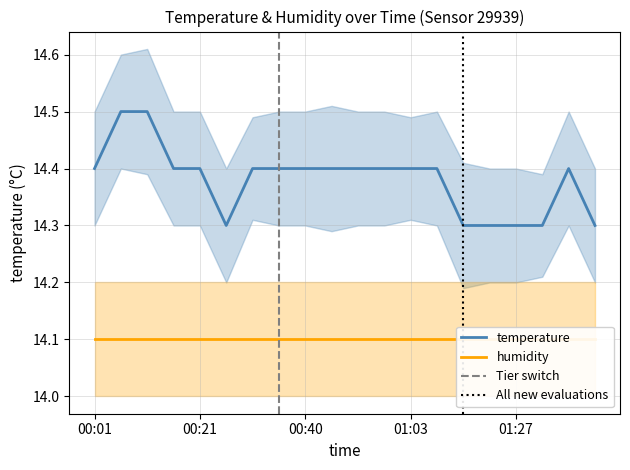

Read the value at 00:53.

14.4